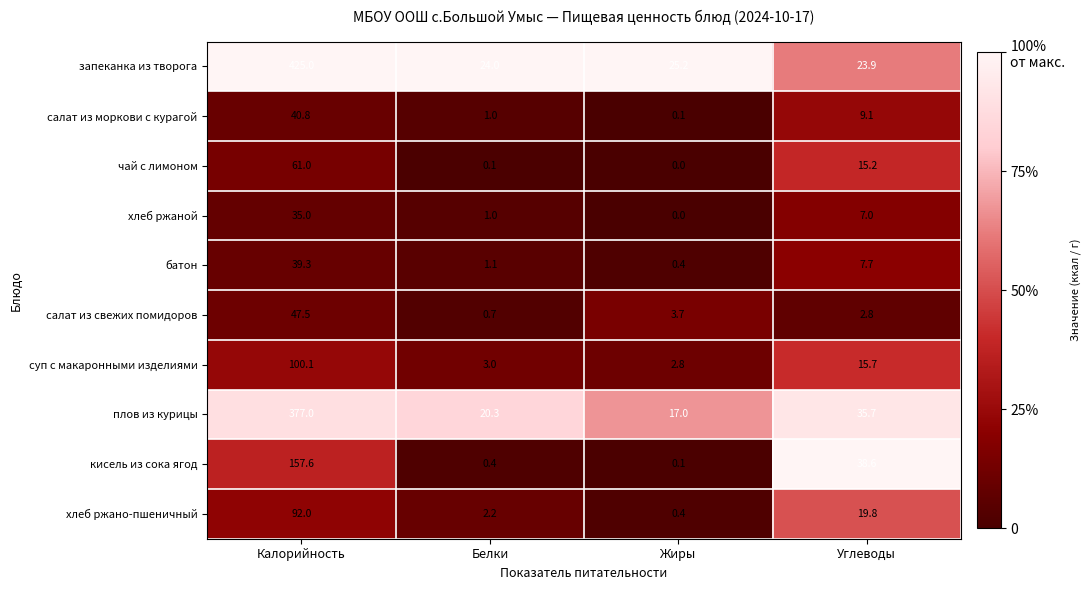

True or false: чай с лимоном has a value of 41.7 at Калорийность.

False